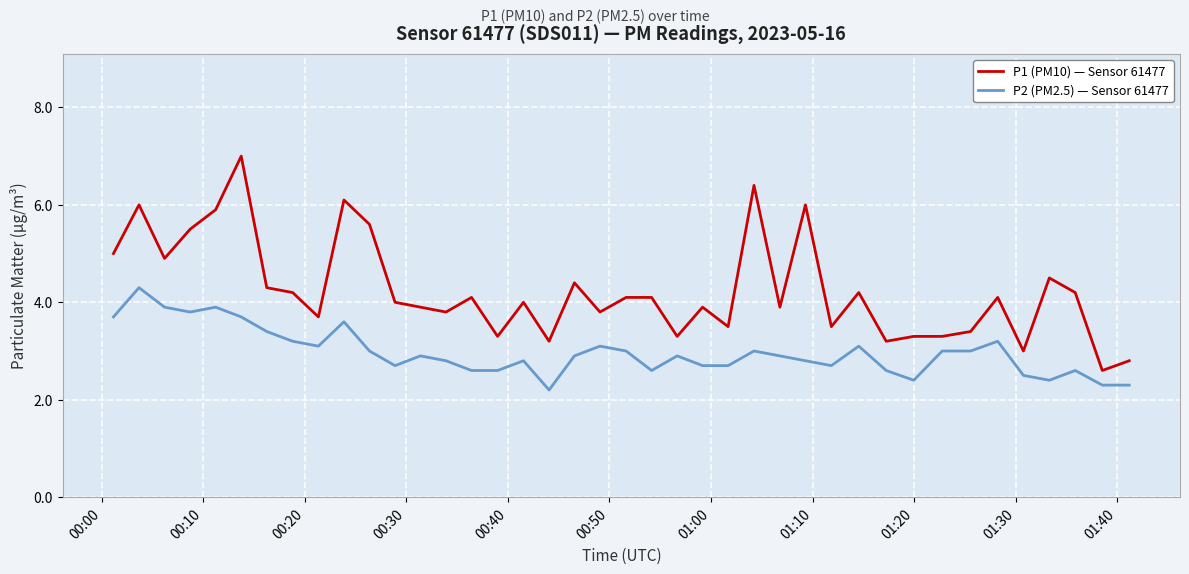

What is the difference between the maximum and minimum values in the P2 (PM2.5) — Sensor 61477 series?

2.1